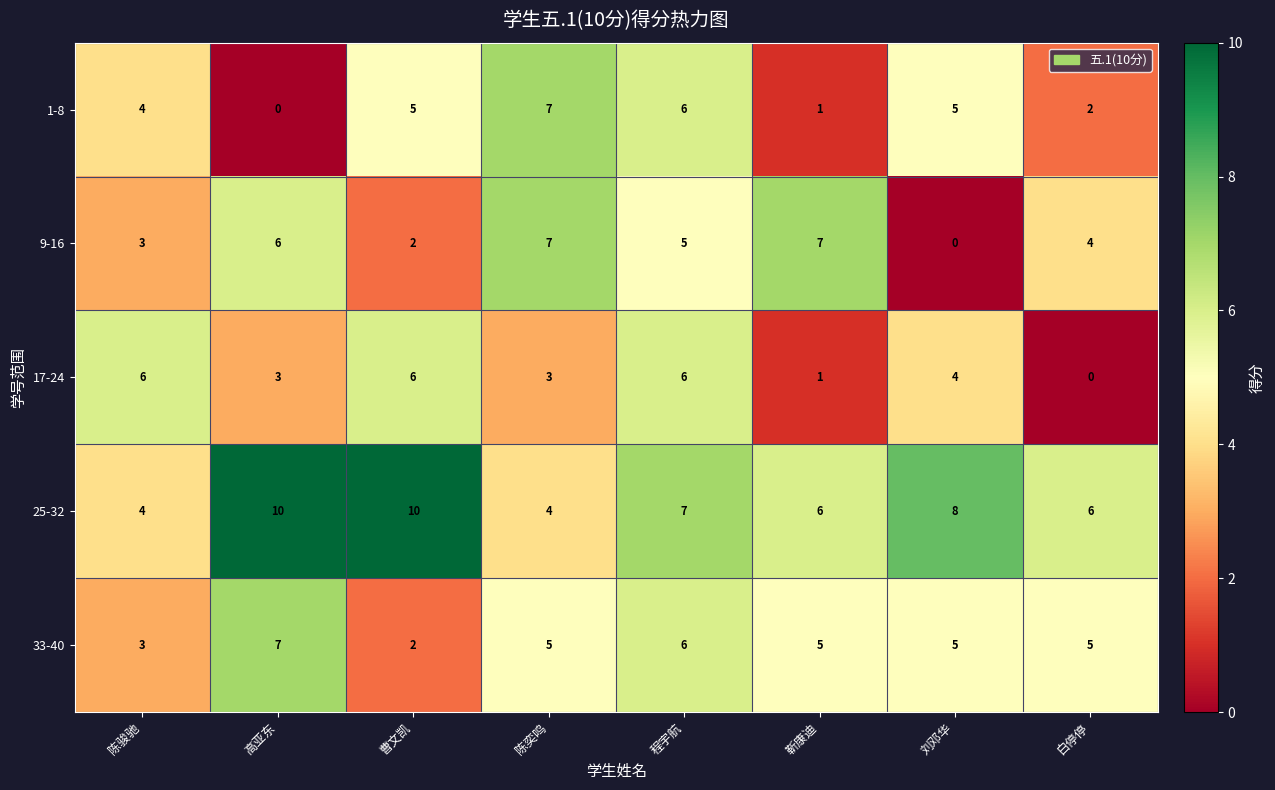

Between 高亚东 and 程宇航, which series saw the biggest shift?

1-8